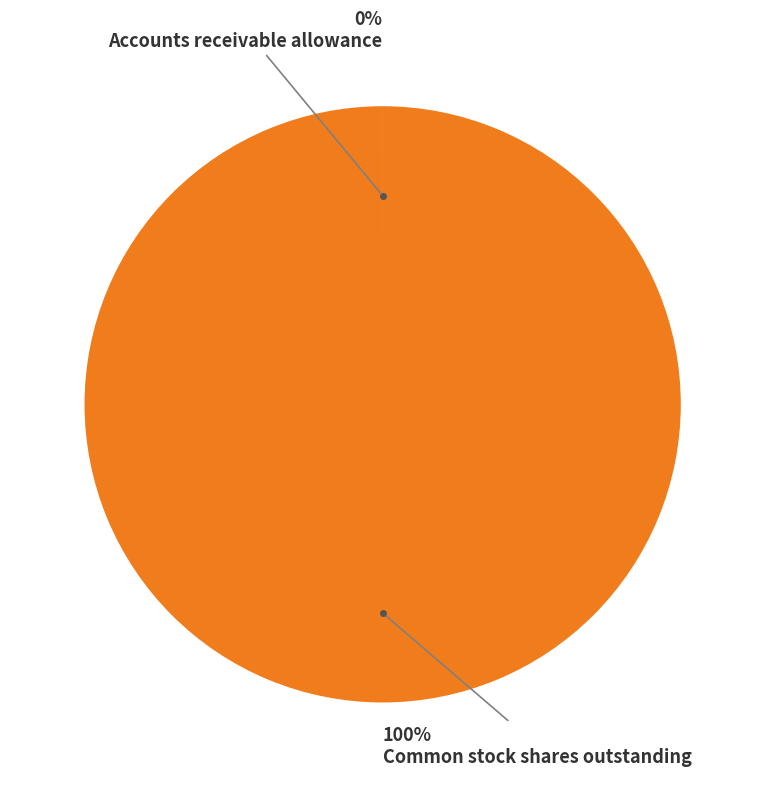

Does any single category account for the majority?

Yes